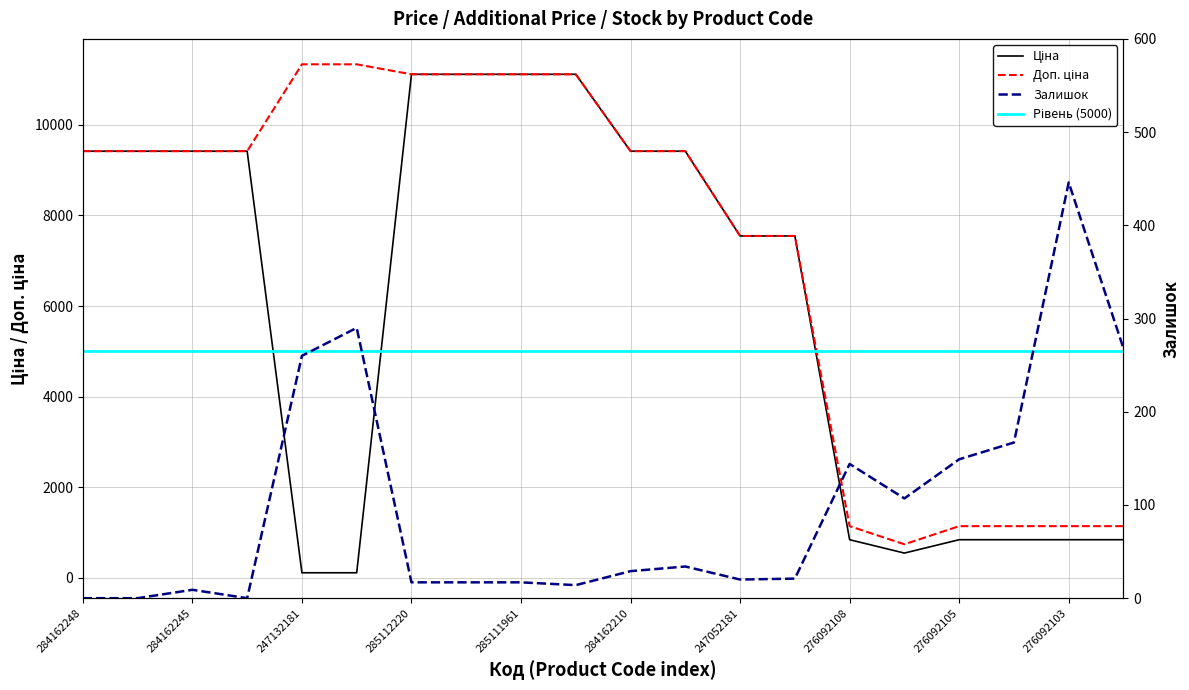

What position from the left is 285111961?

9